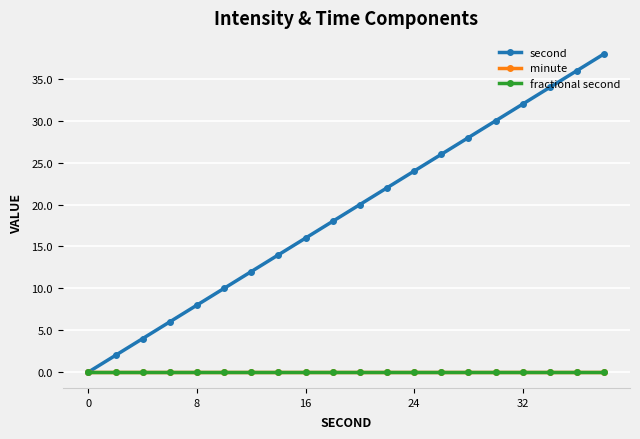

Is this an area chart (filled region under the line)?

No